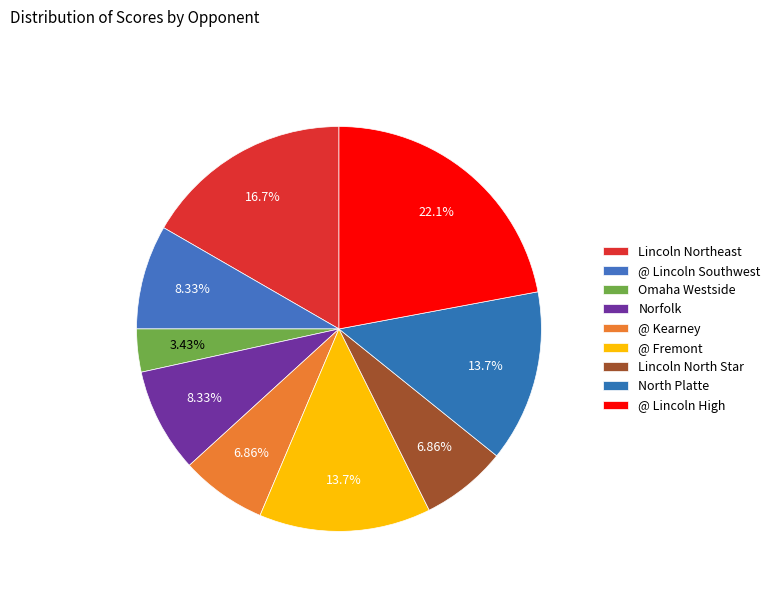

How many slices are in this pie chart?

9